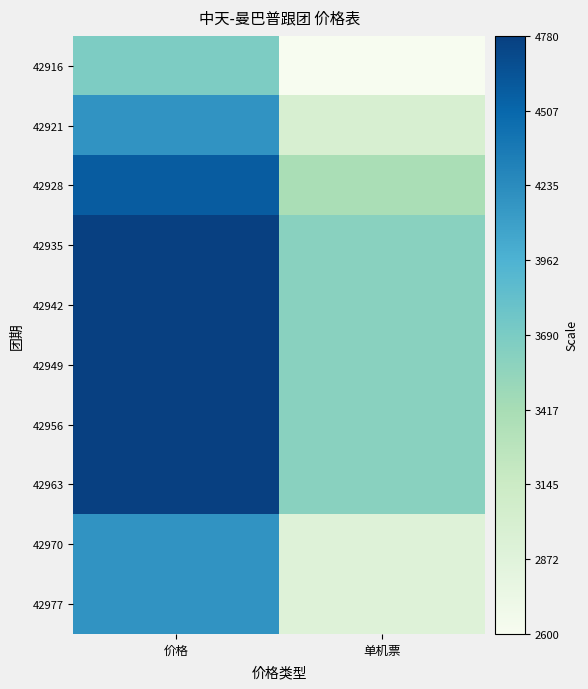

At which category is the sum across all series the highest?

价格